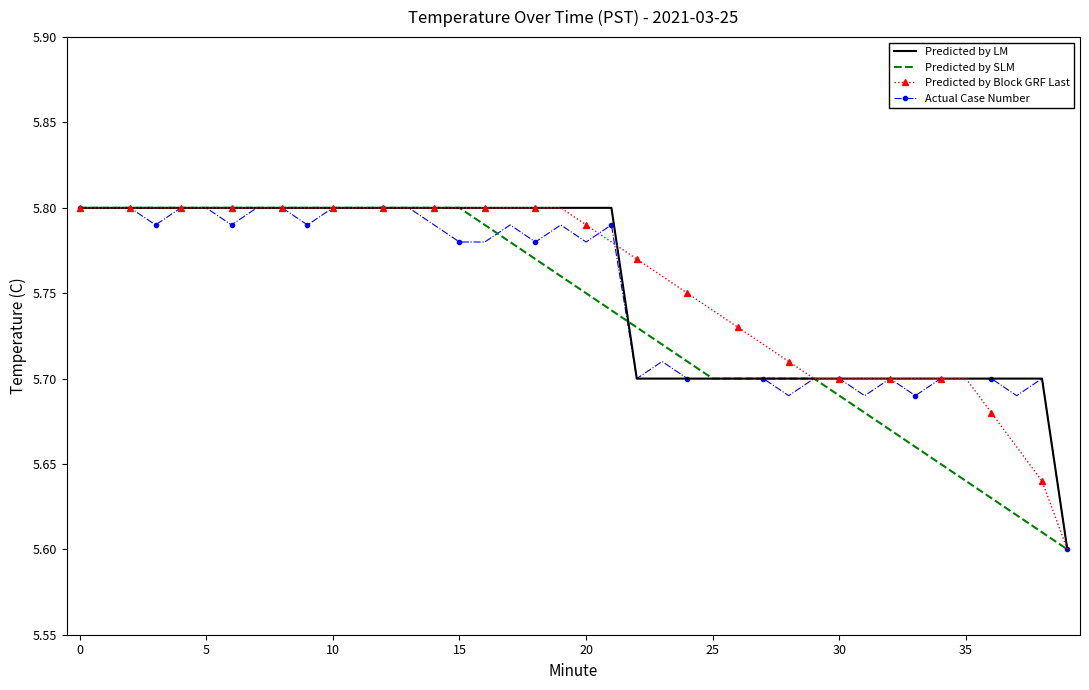

What are all the series names shown in the legend?

Predicted by LM, Predicted by SLM, Predicted by Block GRF Last, Actual Case Number